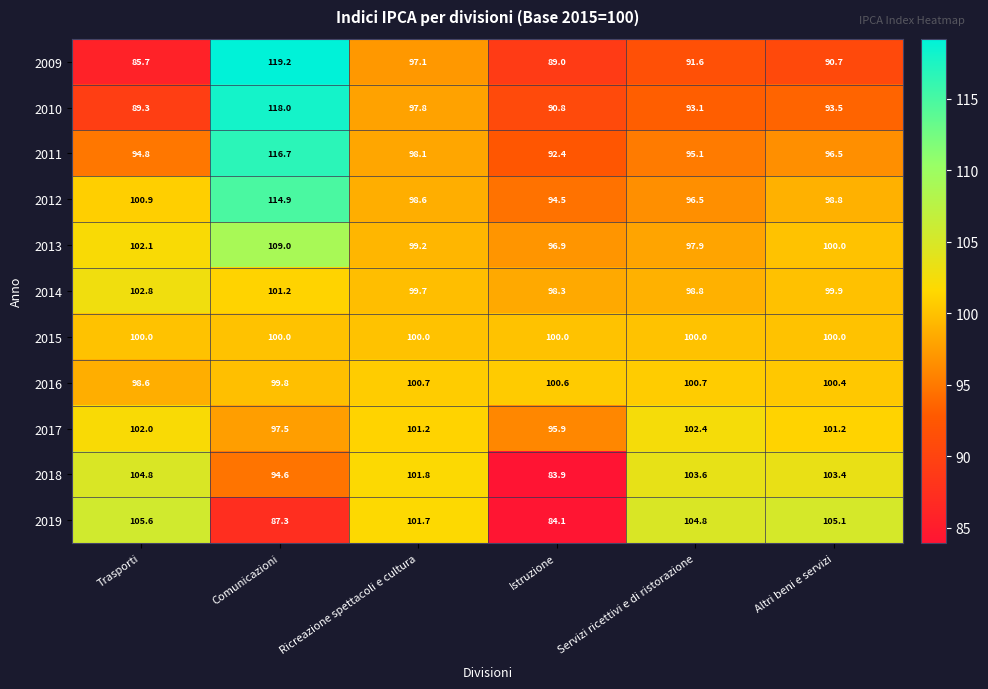

Which label corresponds to the smallest value in the chart?

Istruzione